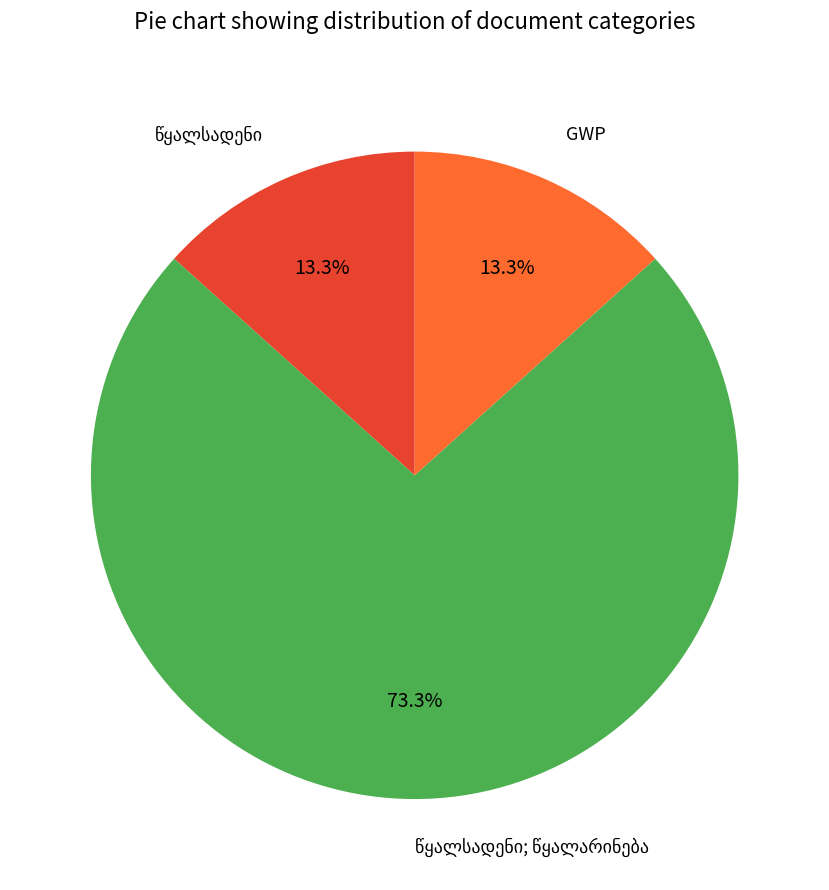

To the nearest percent, what is the difference between the largest and smallest slice percentages?

60%